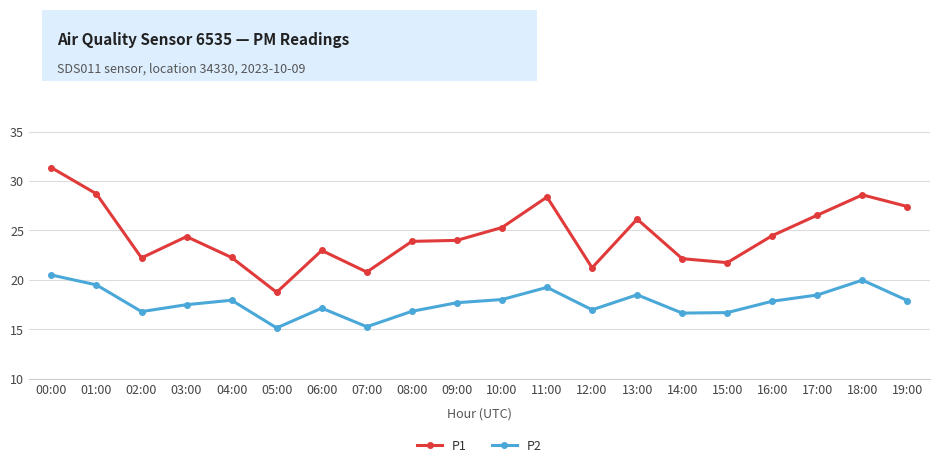

True or false: P2 has a value of 17.9 at 04:00.

True